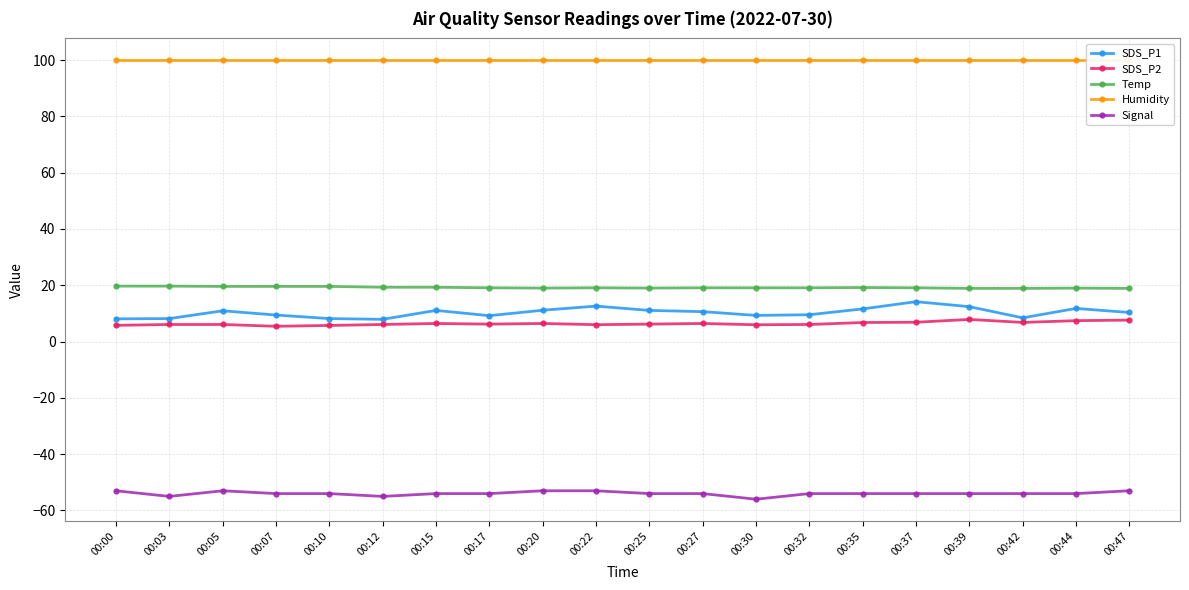

Does the chart display data point markers on the line(s)?

Yes